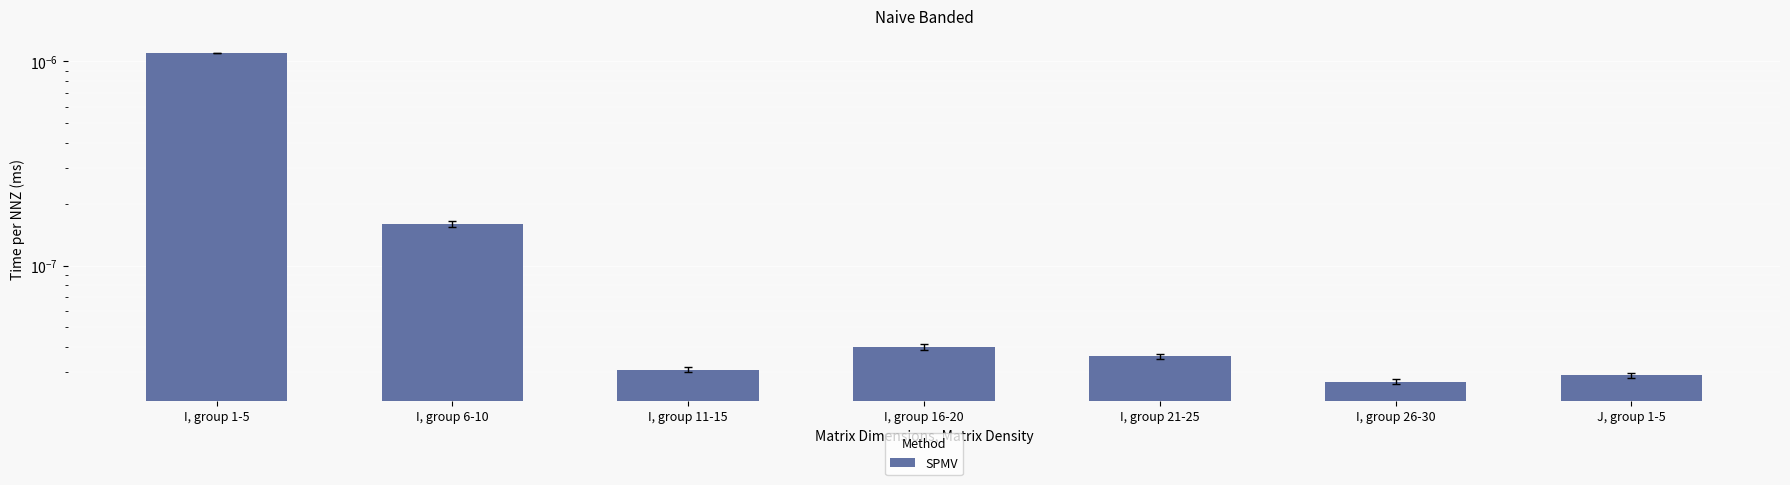

What is the label of the 4th bar from the right?

I, group 16-20